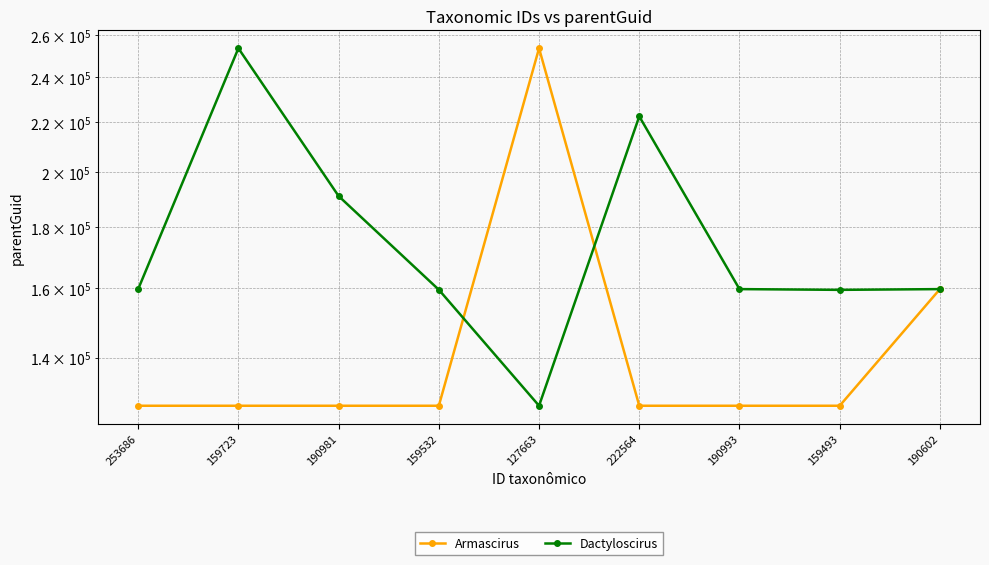

What is the spread (max minus min) of values at 159532?

31869